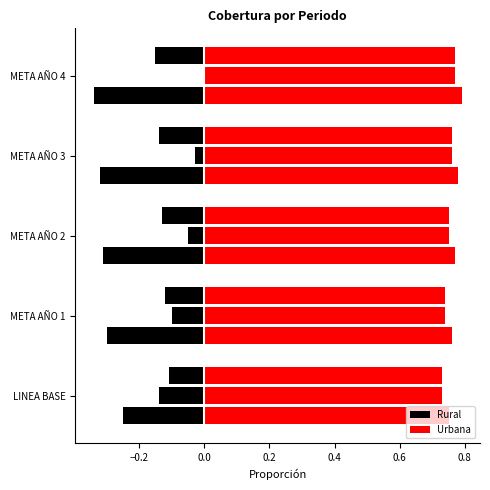

How many bars are there in total?

30